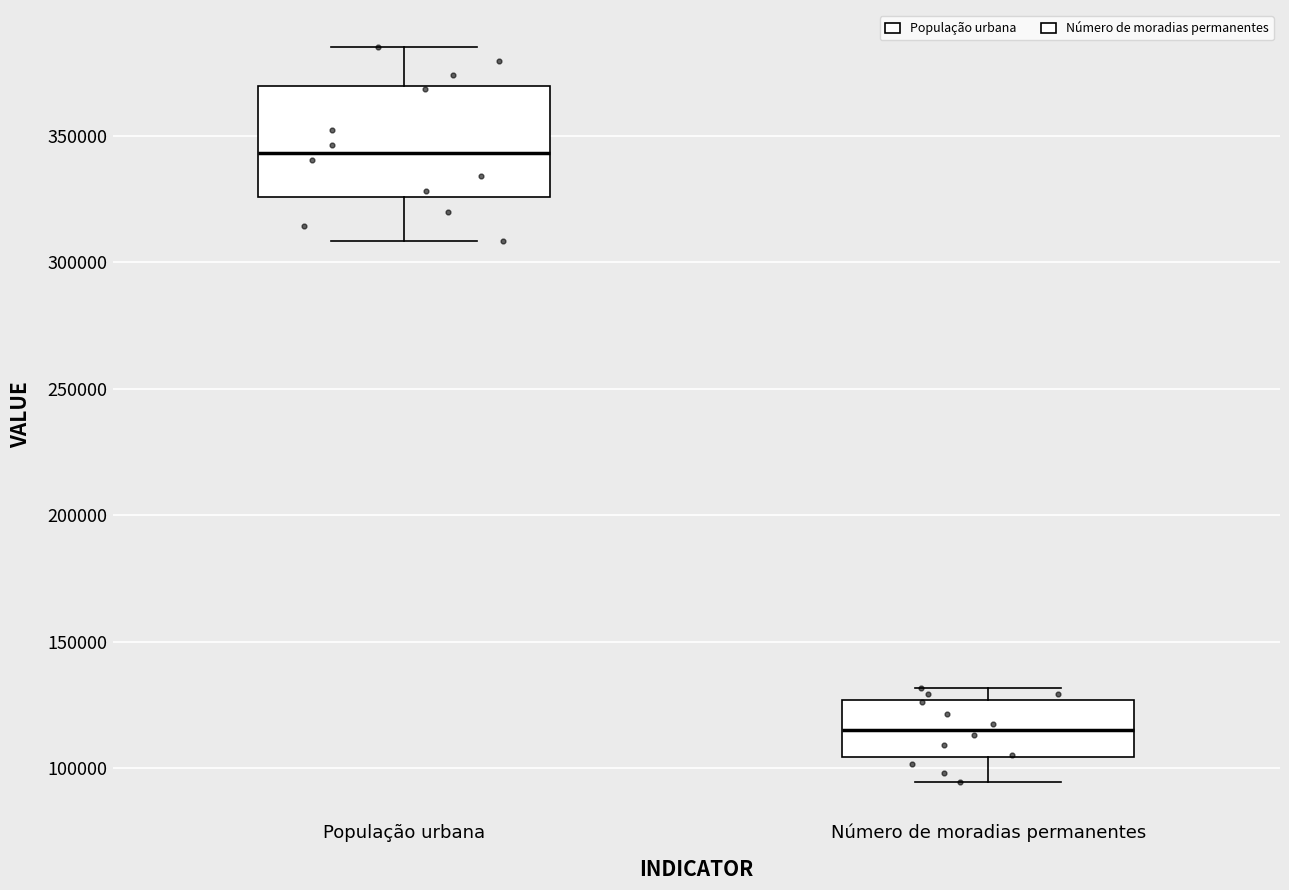

Where is the lower edge of the box for Número de moradias permanentes on the y-axis? The values are not printed on the chart, so give them approximately, as read against the axis.

105000